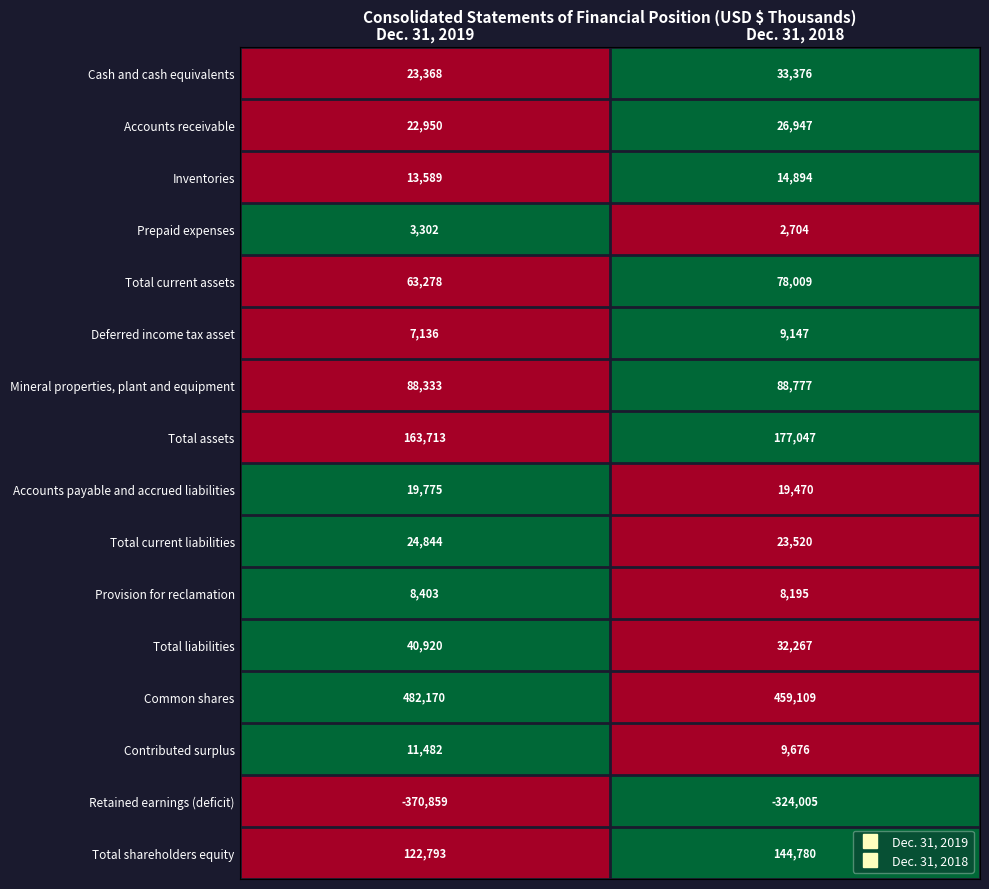

What is the total value across all series at Dec. 31, 2019?

725197